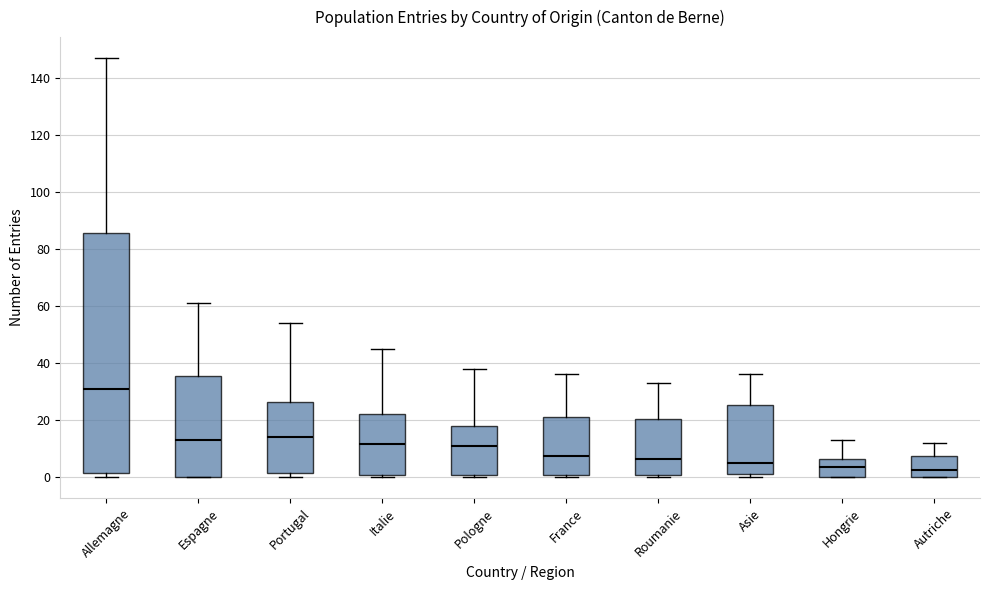

Reading left to right, read every box against the y-axis: the position of its median line, the range the box covers, and the ends of its whiskers. The values are not printed on the chart, so give them approximately, as read against the axis.

Allemagne: median 32, box 2 to 86, whiskers 0 to 148
Espagne: median 14, box 0 to 36, whiskers 0 to 62
Portugal: median 14, box 2 to 26, whiskers 0 to 54
Italie: median 12, box 0 to 22, whiskers 0 (just below the box's lower edge) to 46
Pologne: median 12, box 0 to 18, whiskers 0 (just below the box's lower edge) to 38
France: median 8, box 0 to 22, whiskers 0 (just below the box's lower edge) to 36
Roumanie: median 6, box 0 to 20, whiskers 0 (just below the box's lower edge) to 34
Asie: median 6, box 2 to 26, whiskers 0 to 36
Hongrie: median 4, box 0 to 6, whiskers 0 to 14
Autriche: median 2, box 0 to 8, whiskers 0 to 12